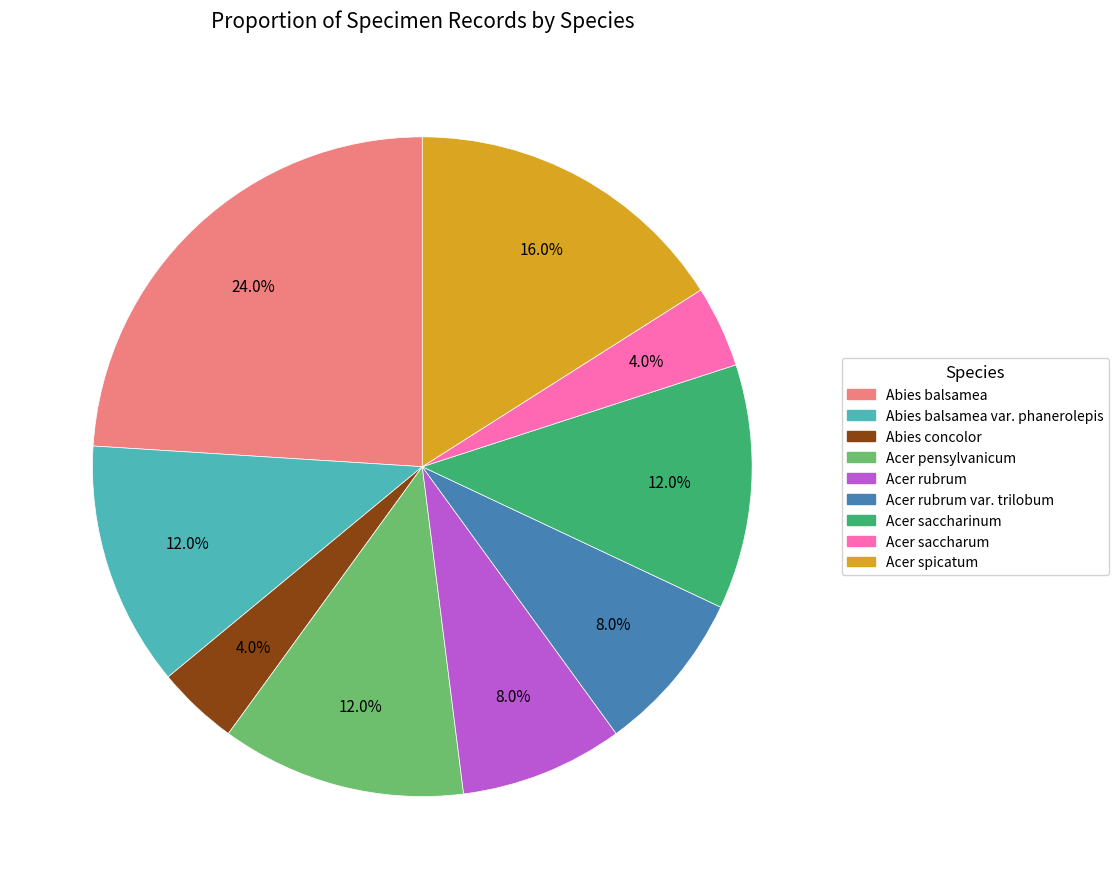

Does any single category account for the majority?

No